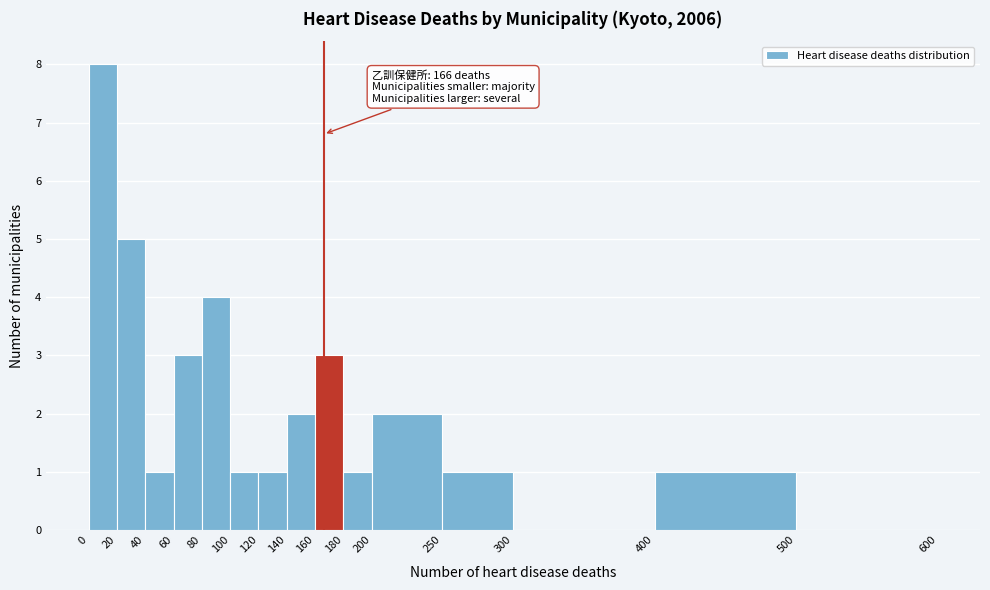

Over which range of the x-axis is the bar tallest?

0 to 20